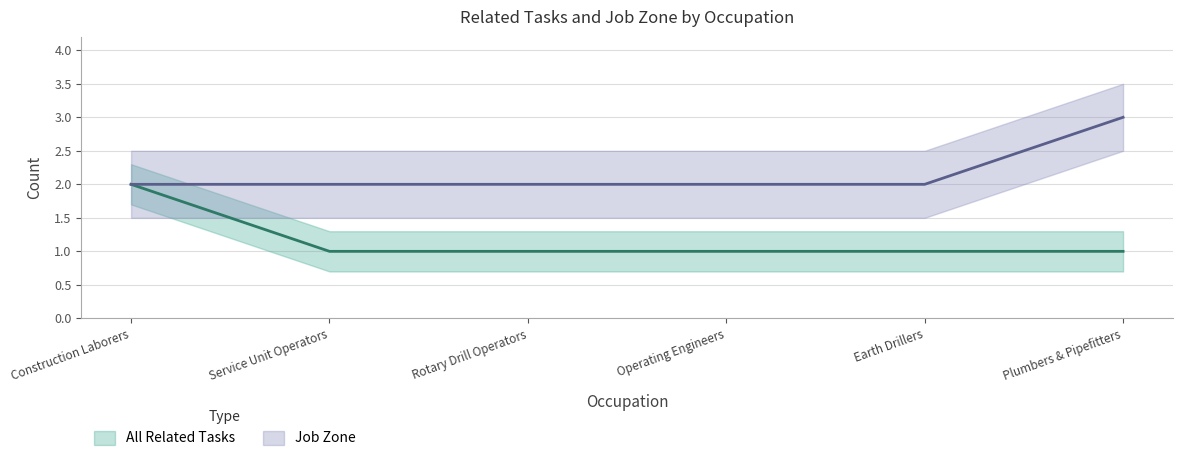

What is the greatest value displayed?

3